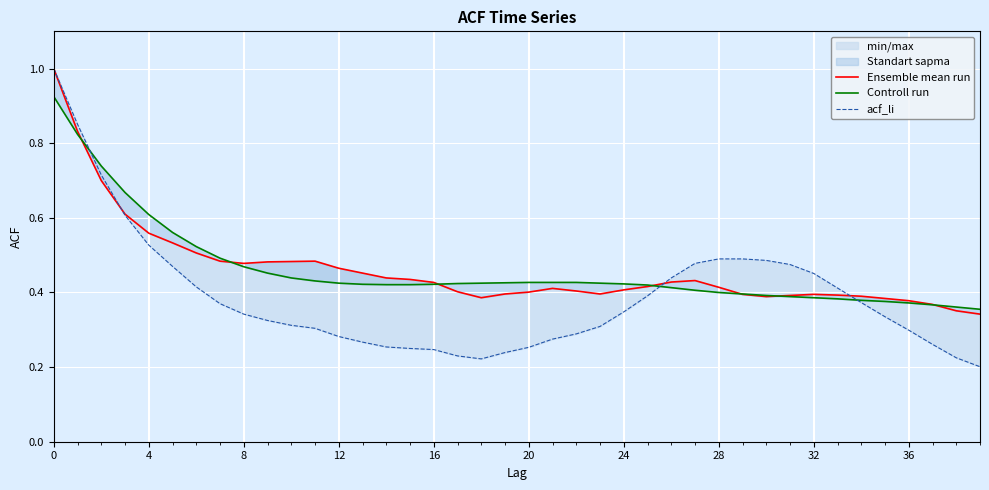

At which label is Ensemble mean run closest to 0?

39